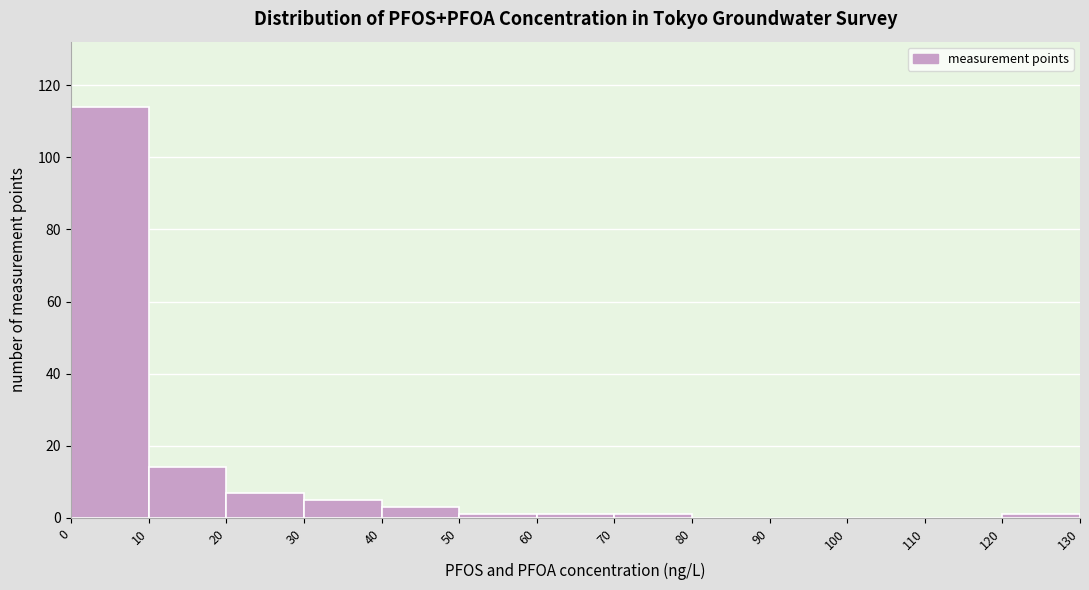

Reading left to right, list every bar in this chart as the range it spans on the x-axis followed by its height. The values are not printed on the chart, so give them approximately, as read against the axis.

0 to 10: 114
10 to 20: 14
20 to 30: 8
30 to 40: 6
40 to 50: 4
50 to 60: under 2
60 to 70: under 2
70 to 80: under 2
80 to 90: 0
90 to 100: 0
100 to 110: 0
110 to 120: 0
120 to 130: under 2